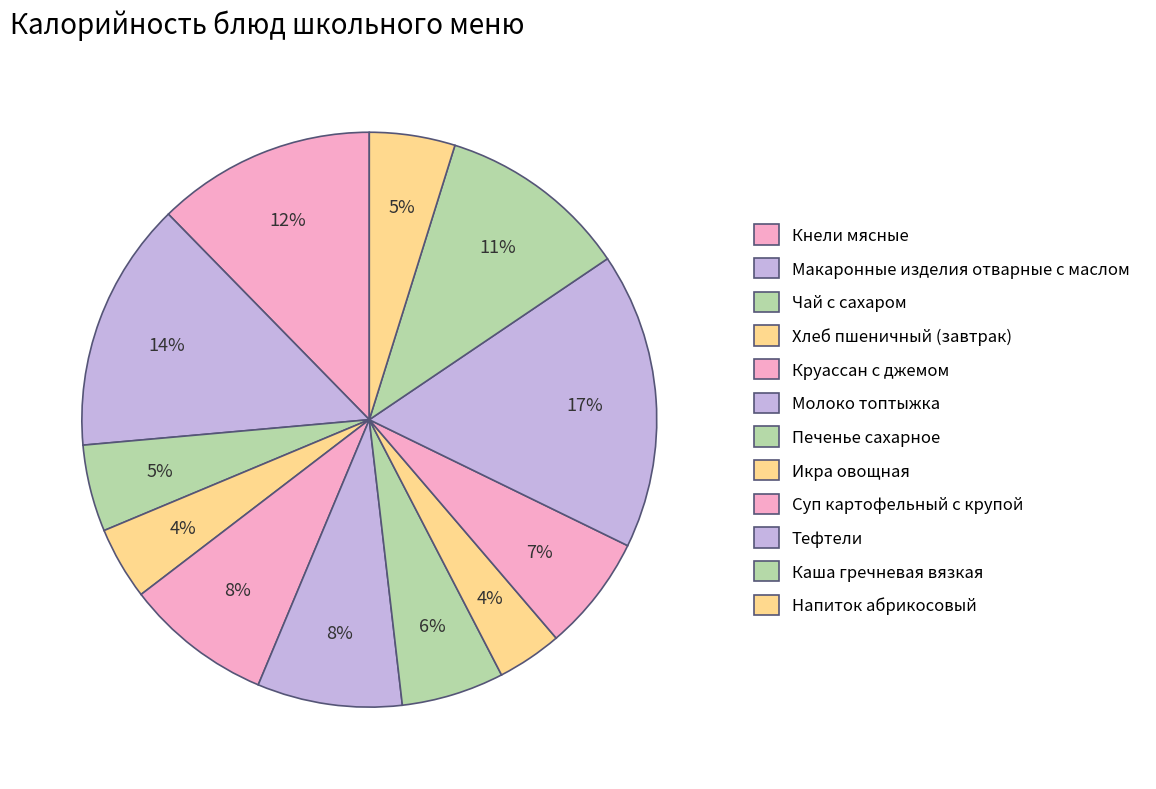

Count the number of slices in the pie.

12